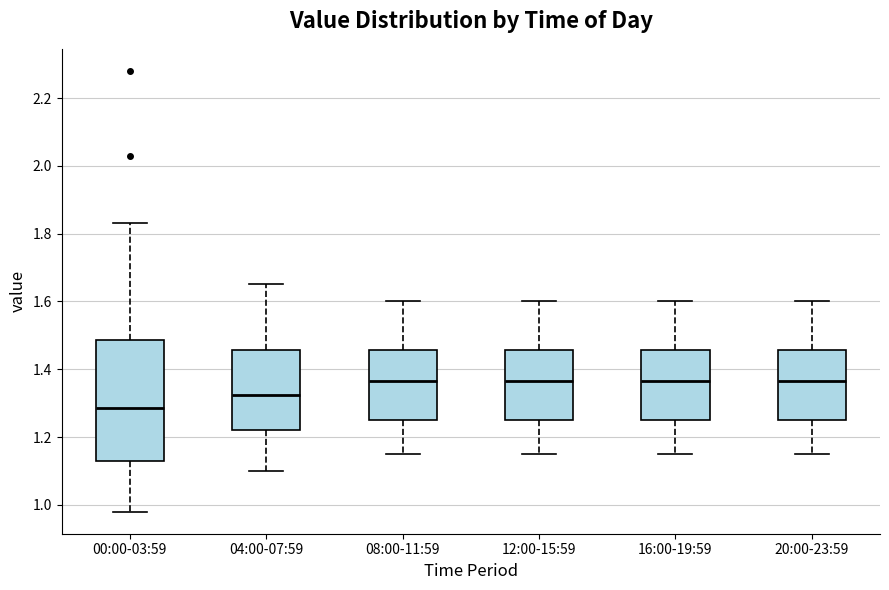

Where is the upper edge of the box for 12:00-15:59 on the y-axis? The values are not printed on the chart, so give them approximately, as read against the axis.

1.46